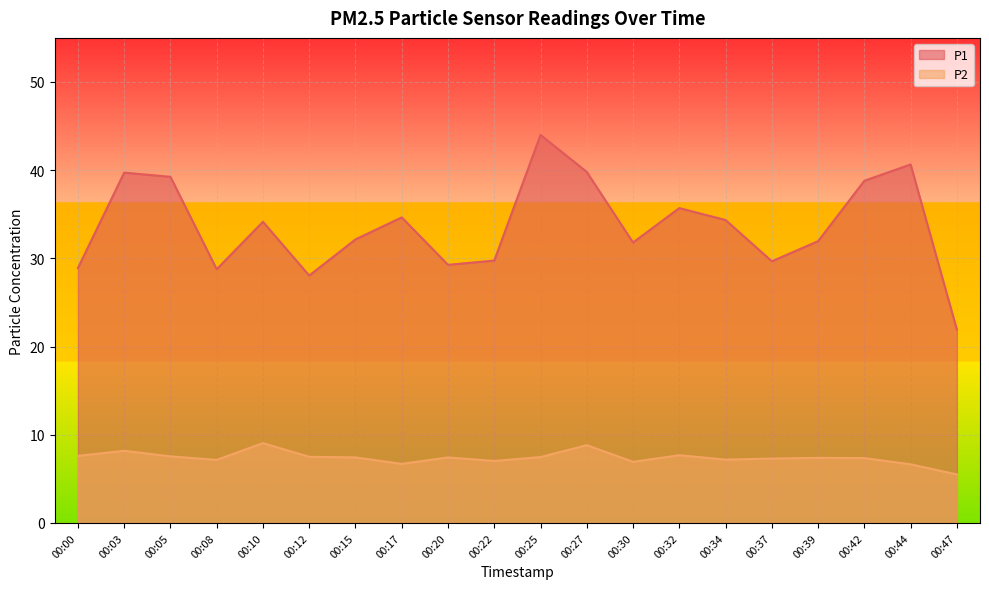

What is the highest value of the P1 series?

44.0